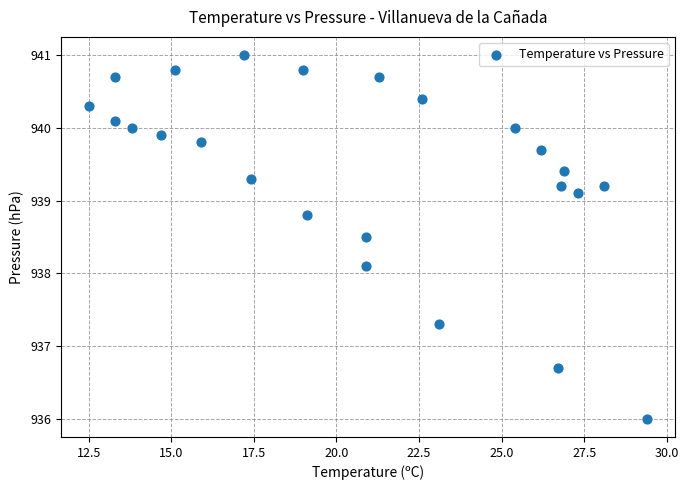

What is the range of Y values (max minus min)?

5.0